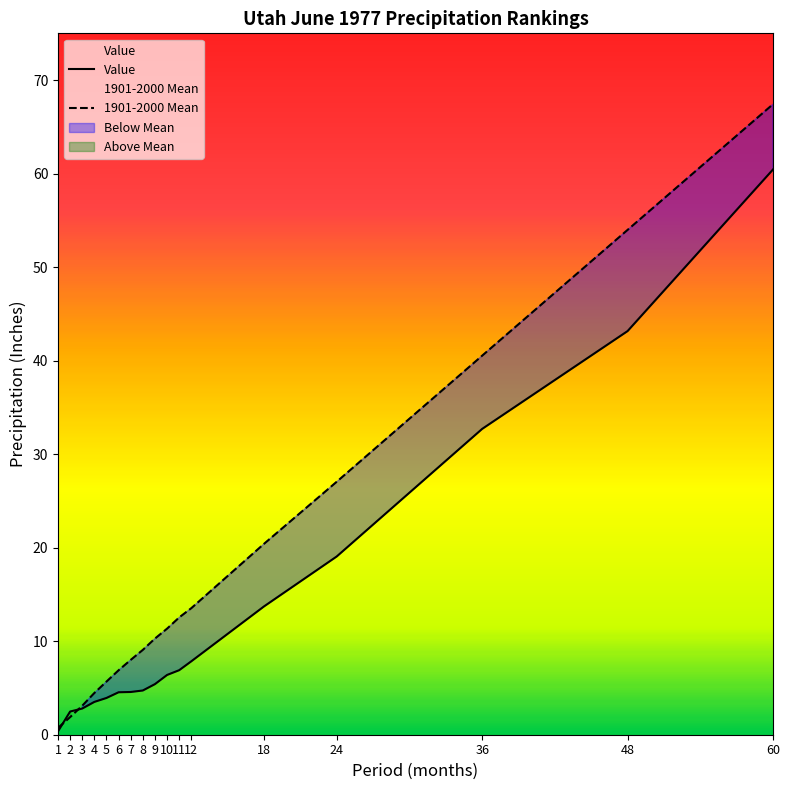

Count the number of categories in the chart.

17